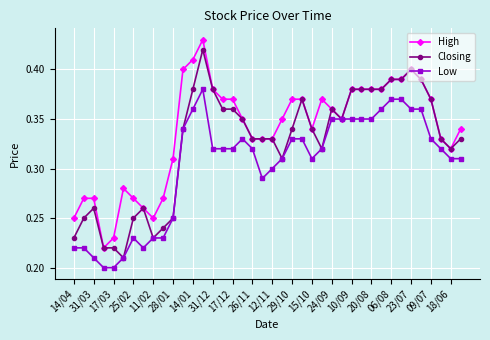

At how many categories does at least one series exceed 0?

40